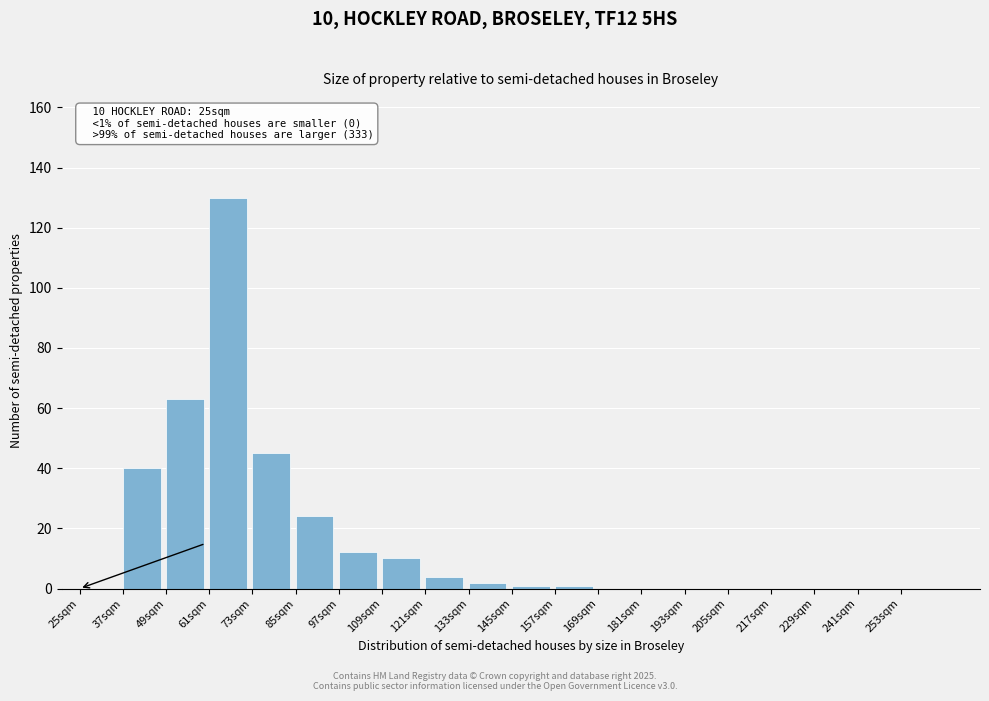

Reading left to right, list all the values displayed in this chart.

25sqm=0	37sqm=40	49sqm=63	61sqm=130	73sqm=45	85sqm=24	97sqm=12	109sqm=10	121sqm=4	133sqm=2	145sqm=1	157sqm=1	169sqm=0	181sqm=0	193sqm=0	205sqm=0	217sqm=0	229sqm=0	241sqm=0	253sqm=0